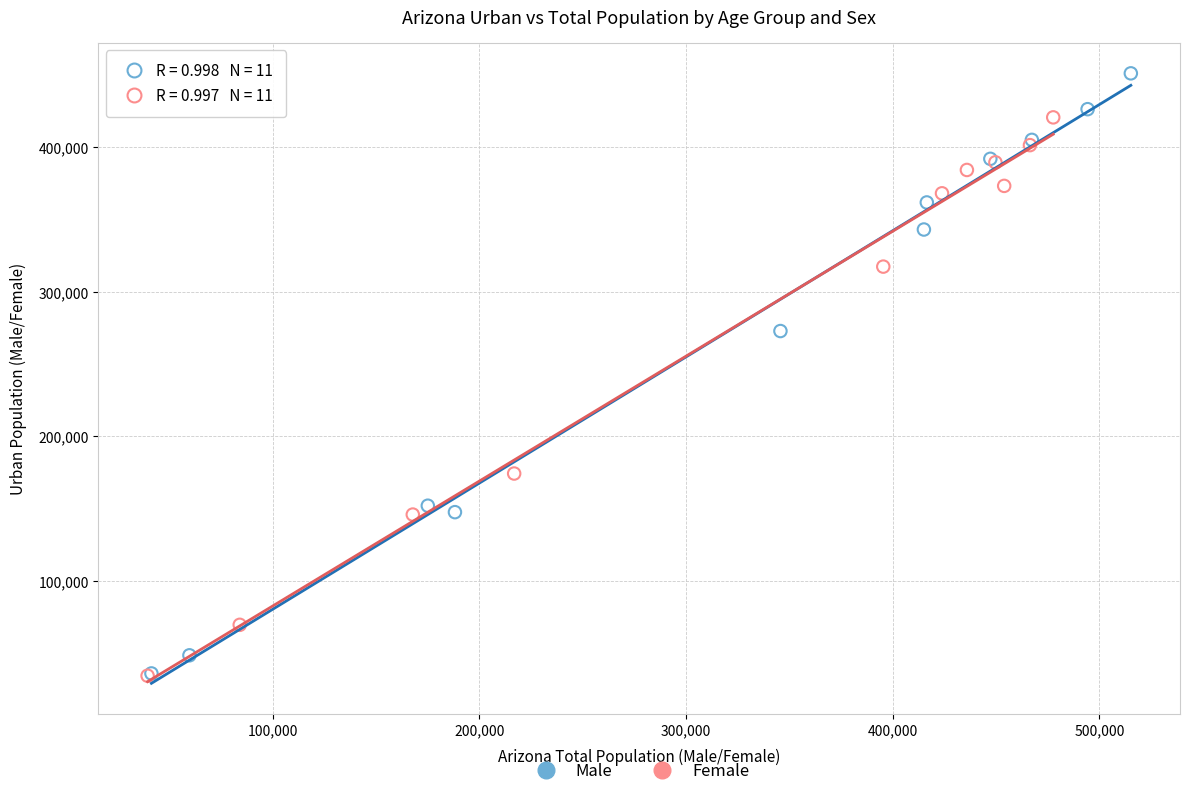

Which series has the largest Y range (max minus min)?

Male